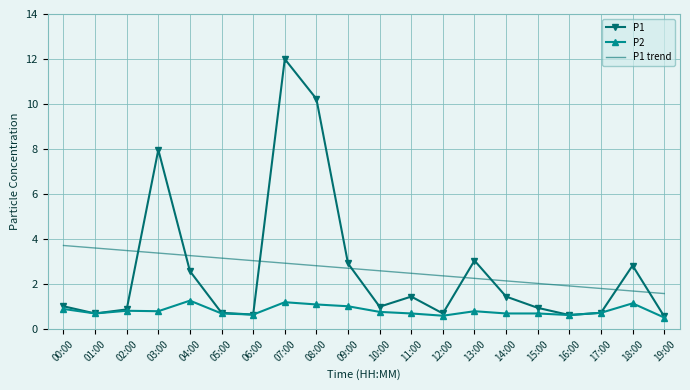

Which label corresponds to the largest value in the chart?

07:00